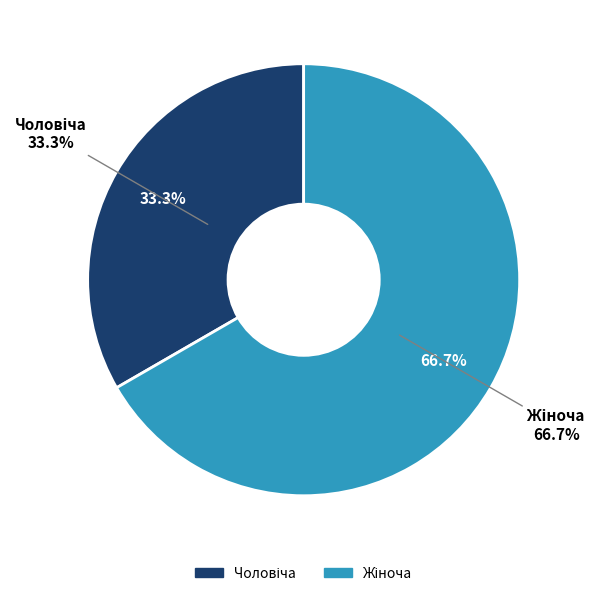

What is the total percentage of Чоловіча and Жіноча?

100.0%